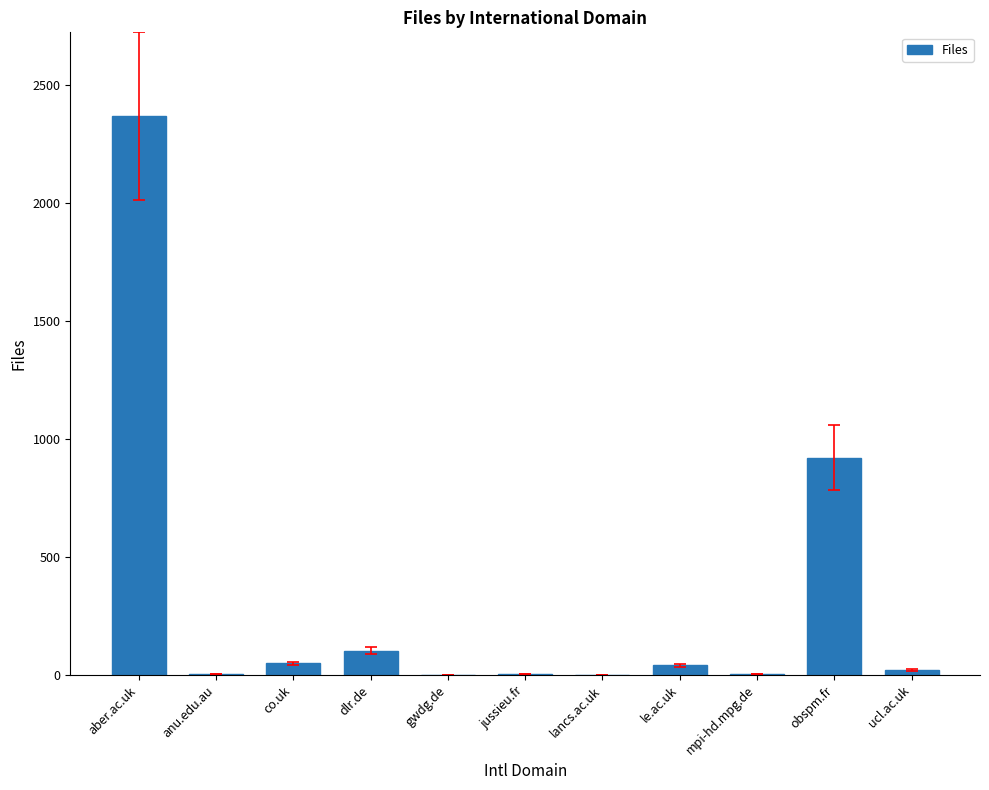

What is the greatest value displayed?

2368